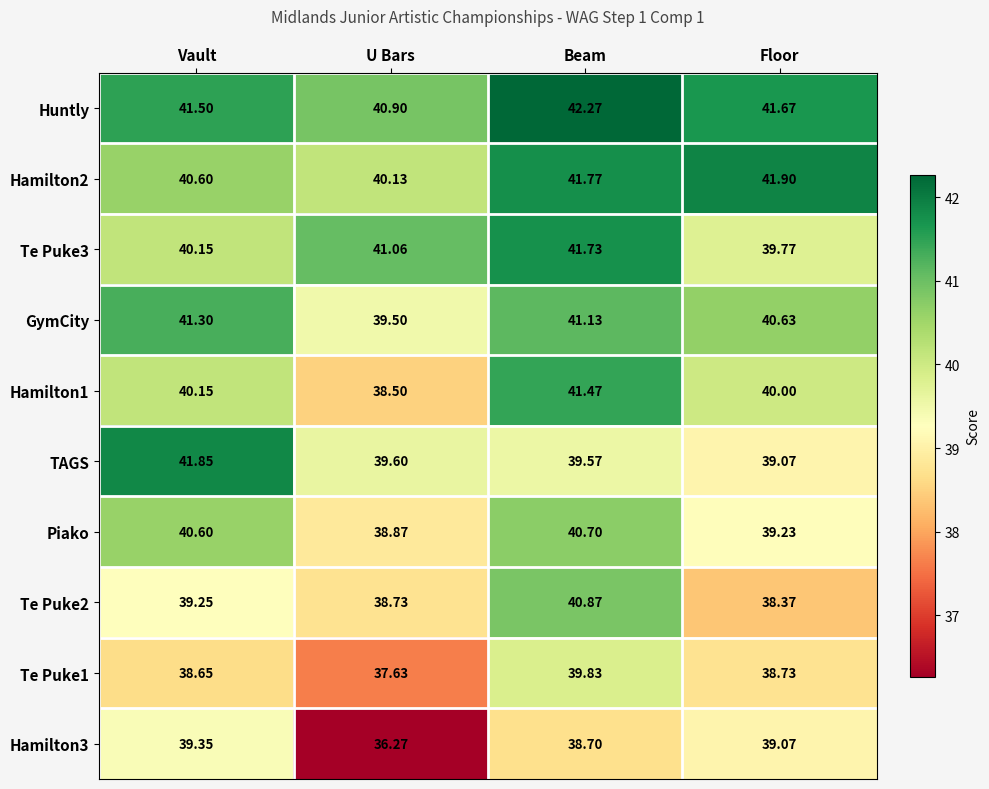

Rank the categories by Te Puke3 value from highest to lowest.

Beam, U Bars, Vault, Floor